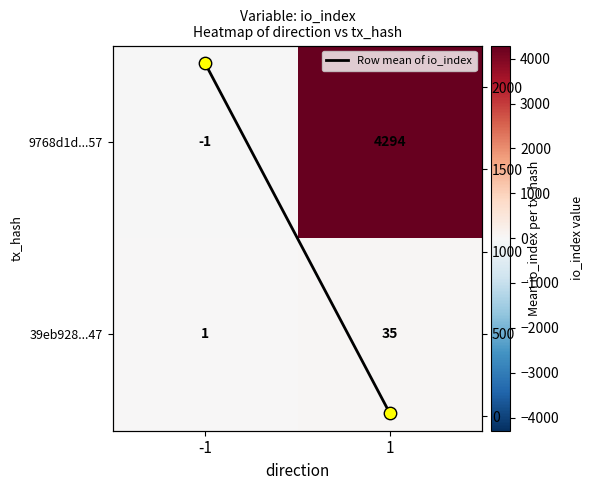

Read the Row mean of io_index value at 1.

18.0